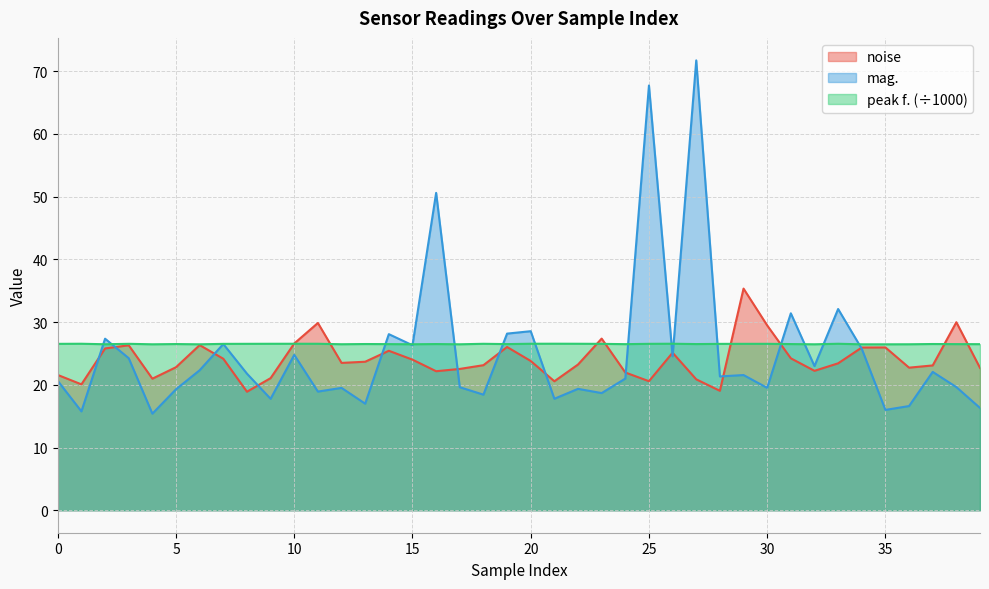

The value of noise at 30 is 29.5. True or false?

True